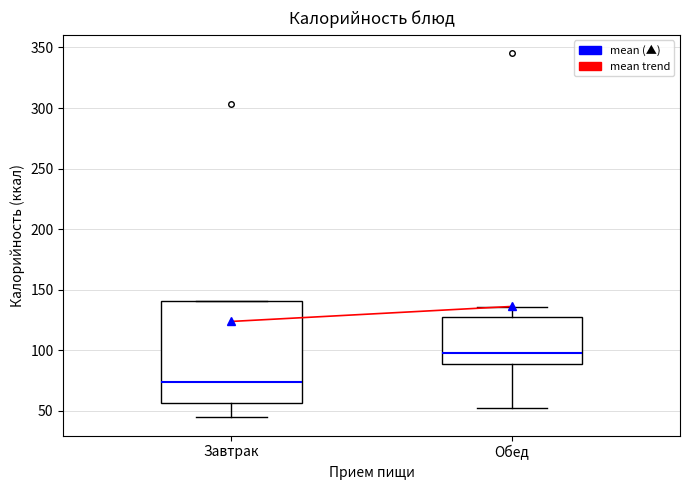

Reading left to right, transcribe this box plot: for each box, give where its median line is, the range the box spans, and where its two whiskers end, as read against the y-axis. The values are not printed on the chart, so give them approximately, as read against the axis.

Завтрак: median 75, box 55 to 140, whiskers 45 to 140
Обед: median 100, box 90 to 130, whiskers 50 to 135